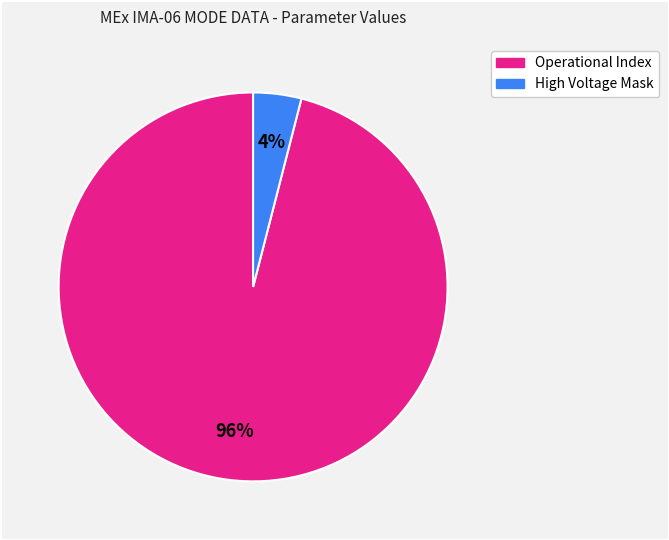

Is there a majority slice in this chart?

Yes